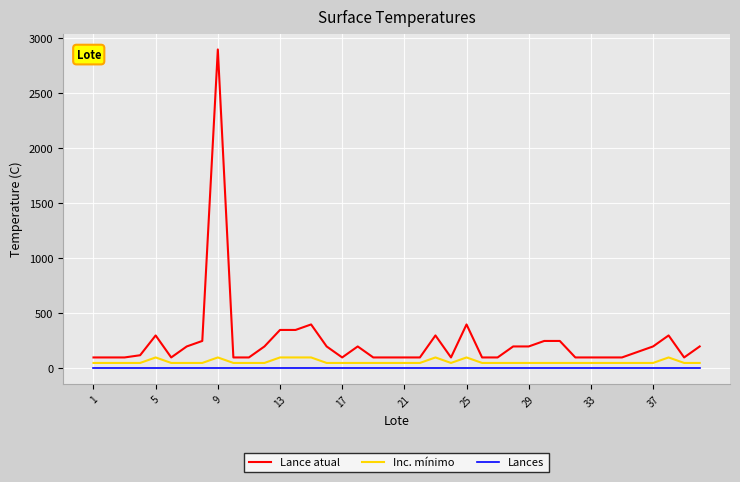

True or false: Lances and Lance atual cross at least once.

False